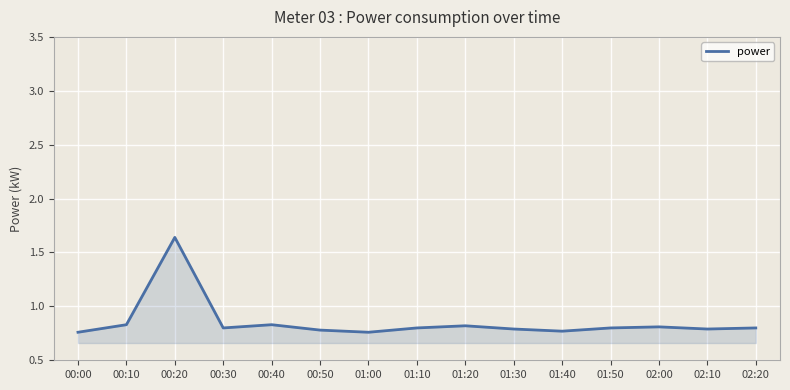

What position from the left is 00:30?

4